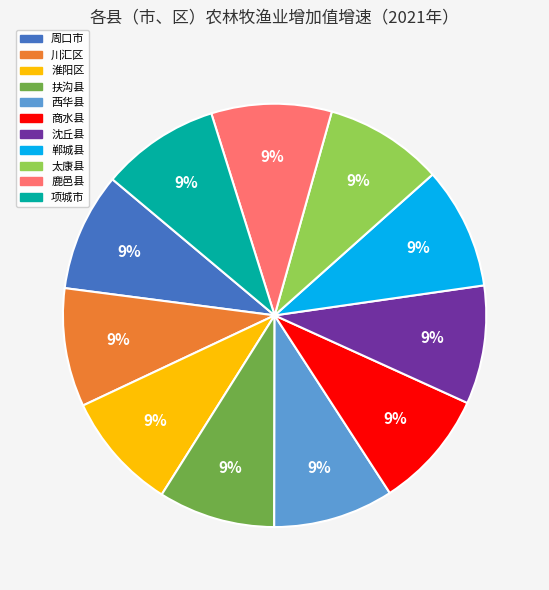

Is there any slice that represents more than half of the pie?

No